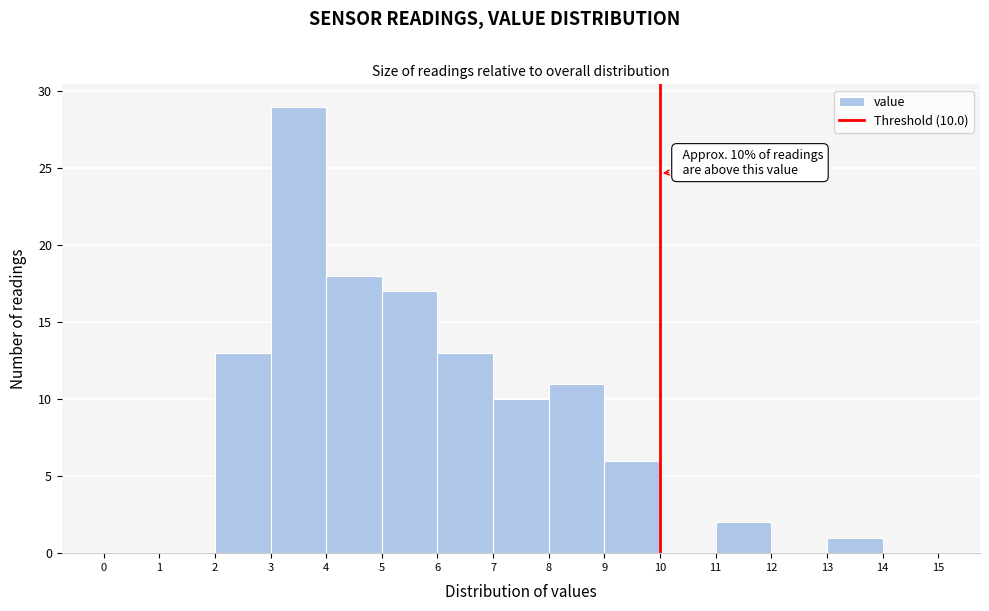

Over which range of the x-axis is the bar tallest?

3 to 4